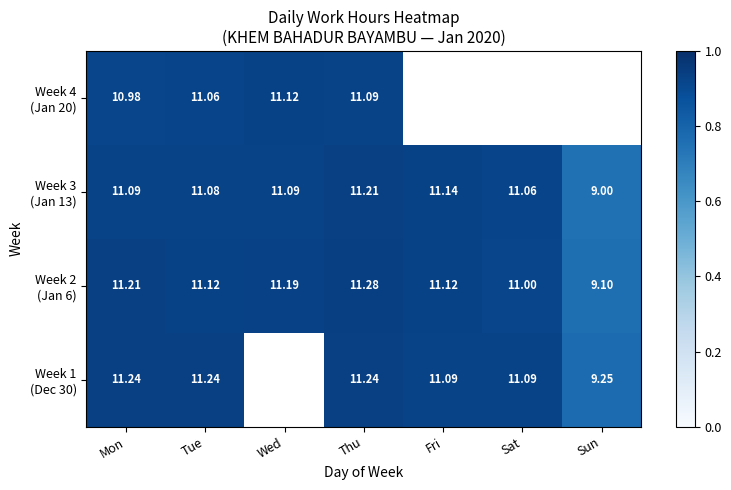

At how many categories does at least one series exceed 0?

7